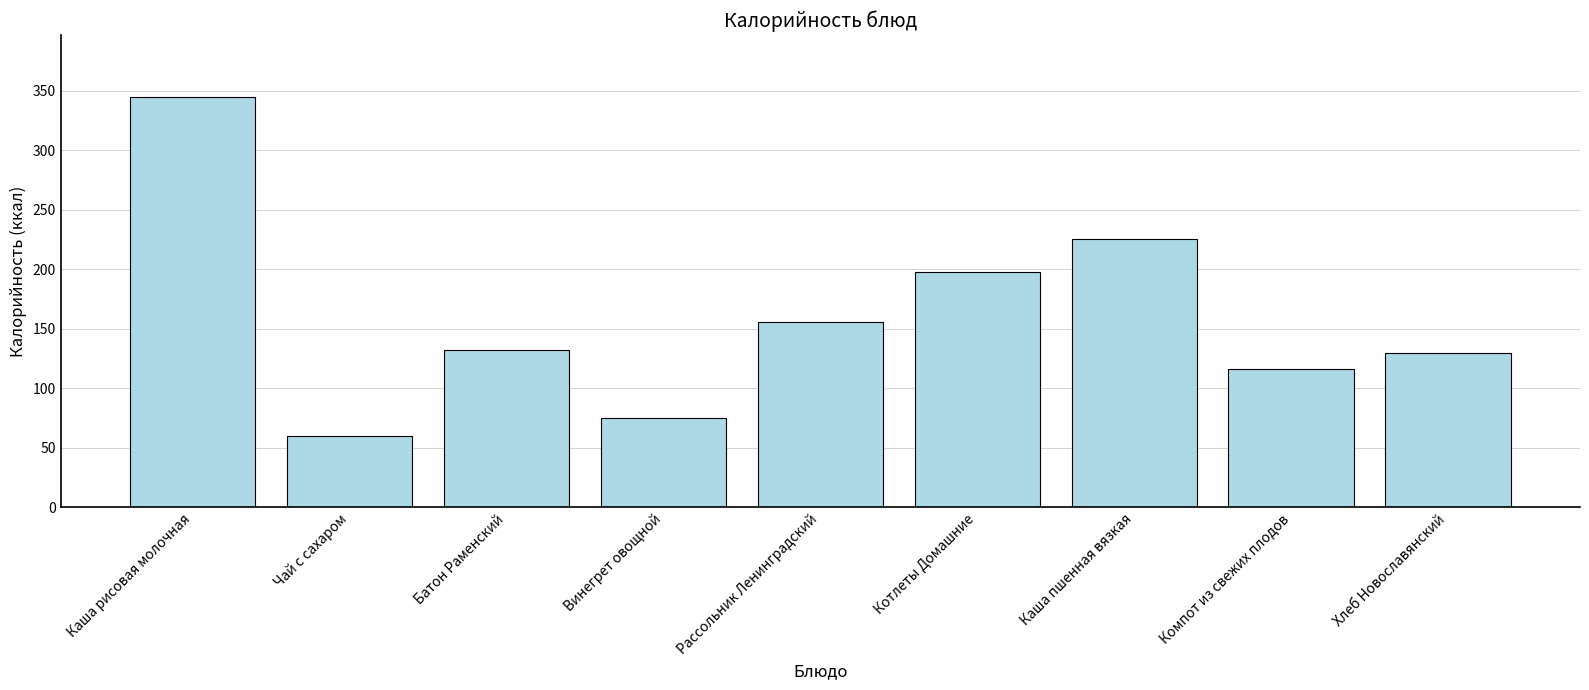

What position from the right is Каша рисовая молочная?

9